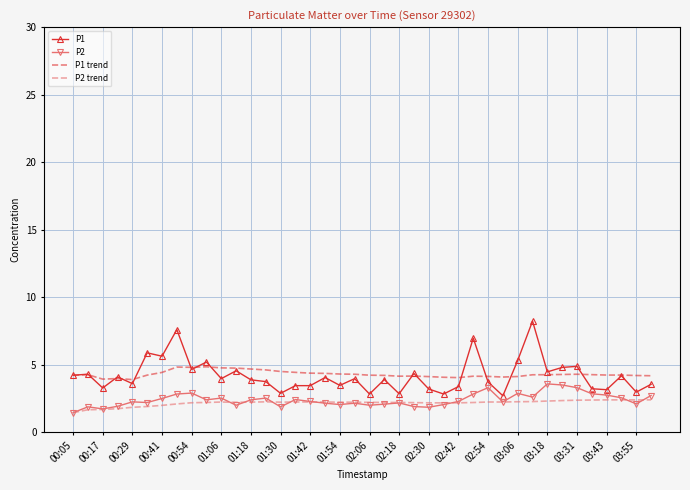

True or false: P1 trend and P2 trend intersect in this chart.

False